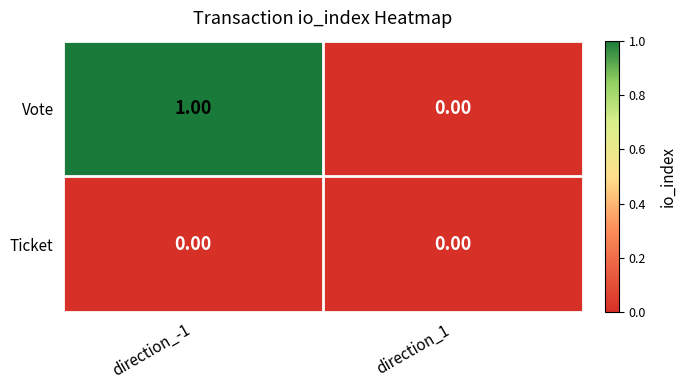

Which series has the widest spread of values?

Vote